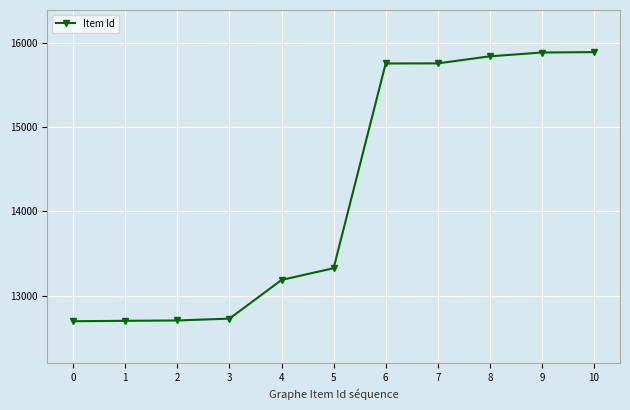

Between 2 and 8, which is larger?

8